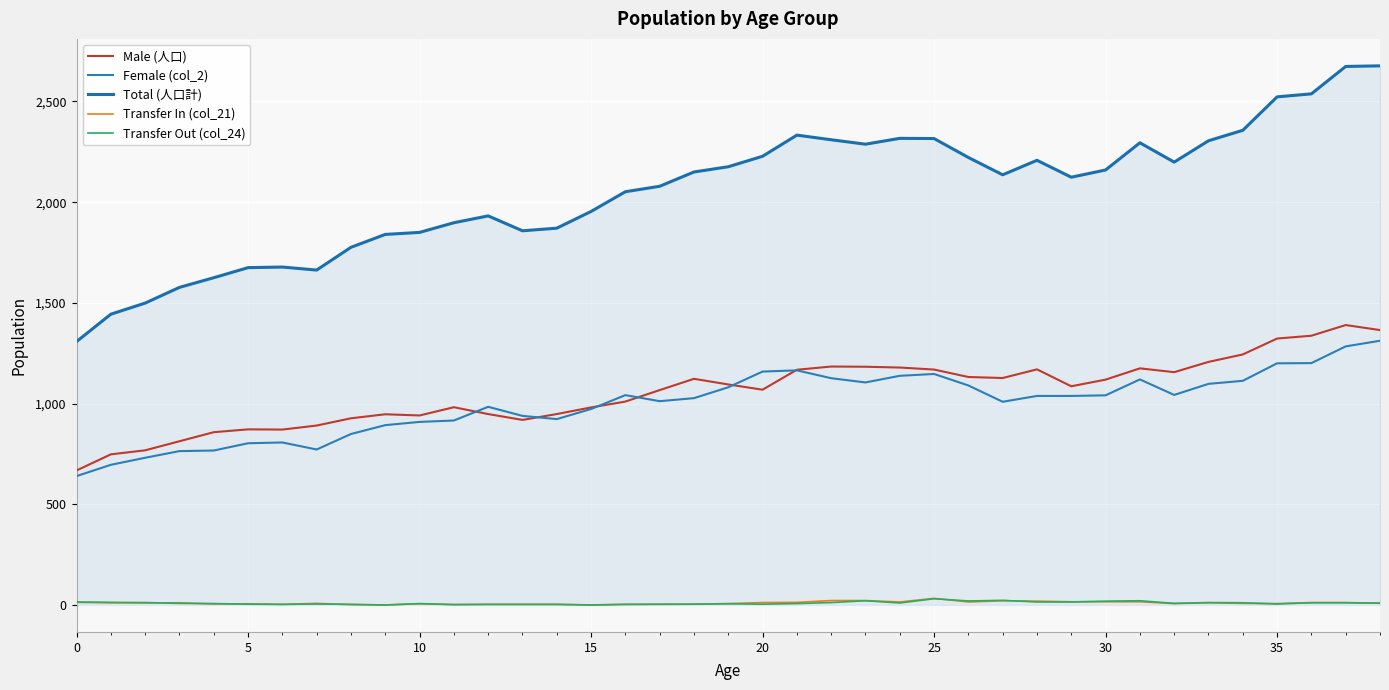

Where does the Total (人口計) series first go above 2136?

18